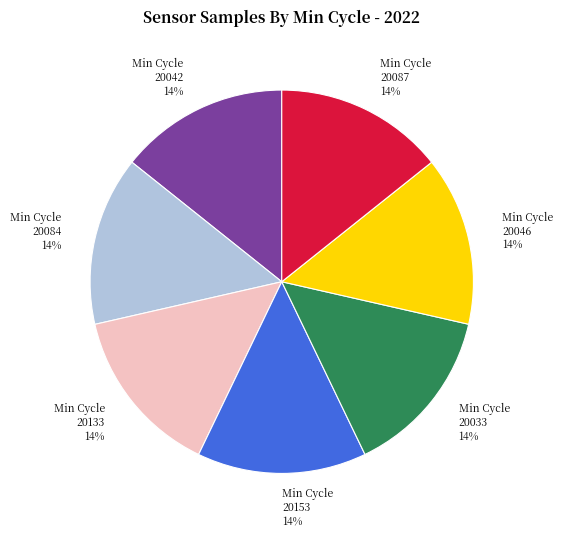

What percentage is the Min Cycle 20033 slice, to the nearest percent?

14%